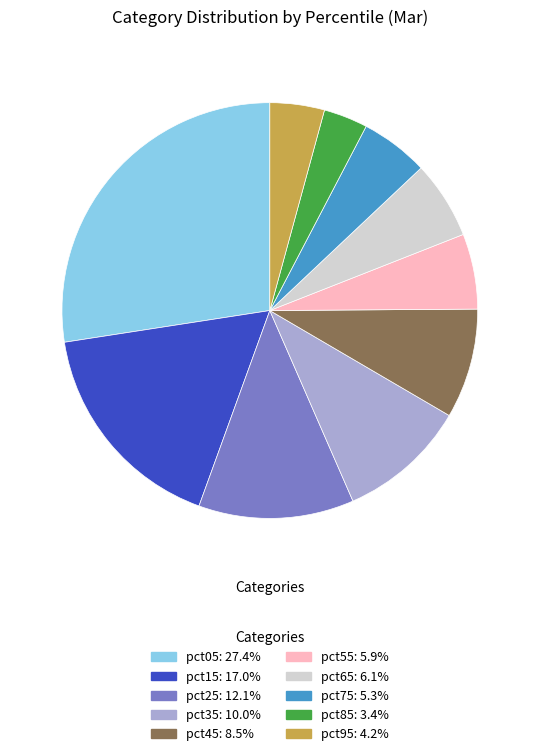

The pct55 slice represents 6% of the pie. True or false?

True